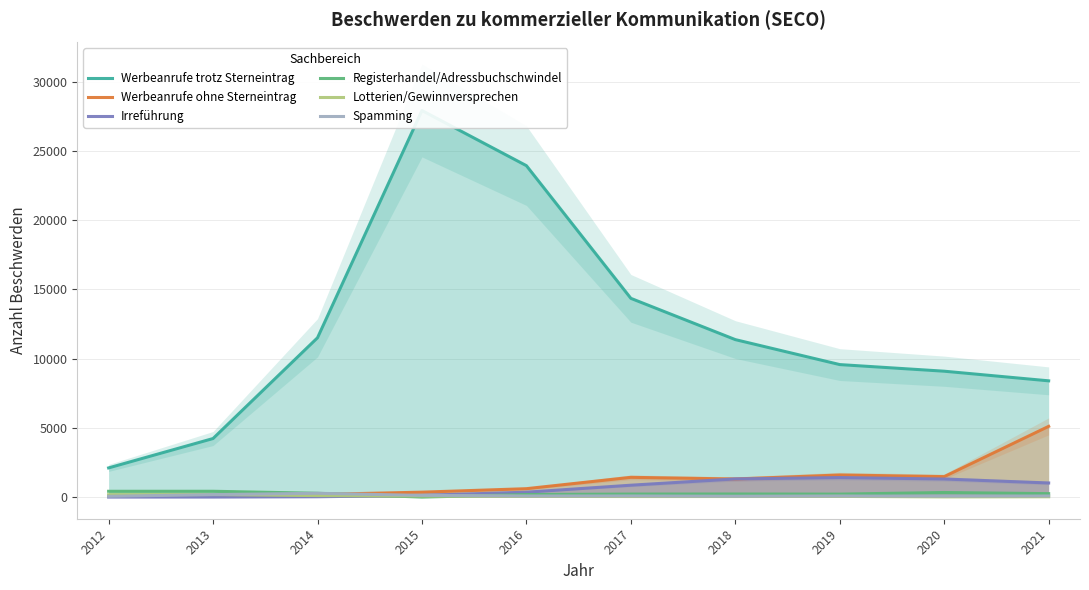

Which category has the lowest value across all series?

2012